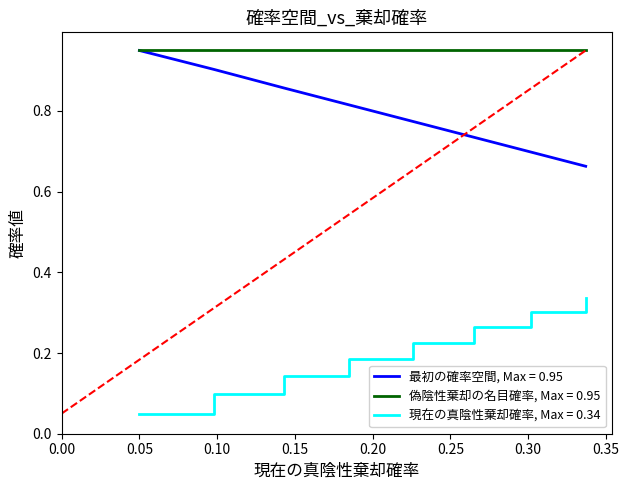

At how many categories does at least one series exceed 0?

8